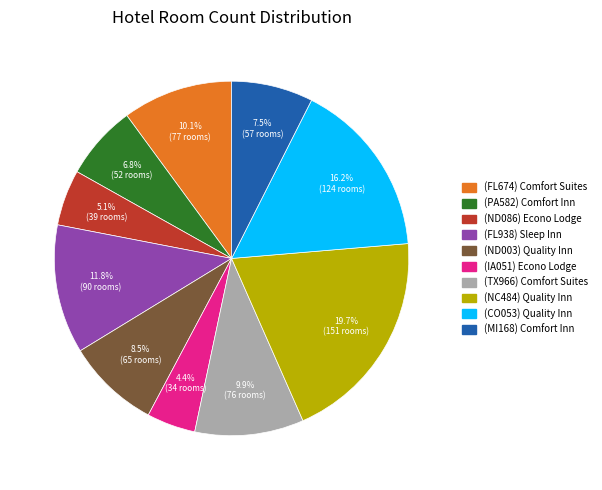

Does any single category account for the majority?

No